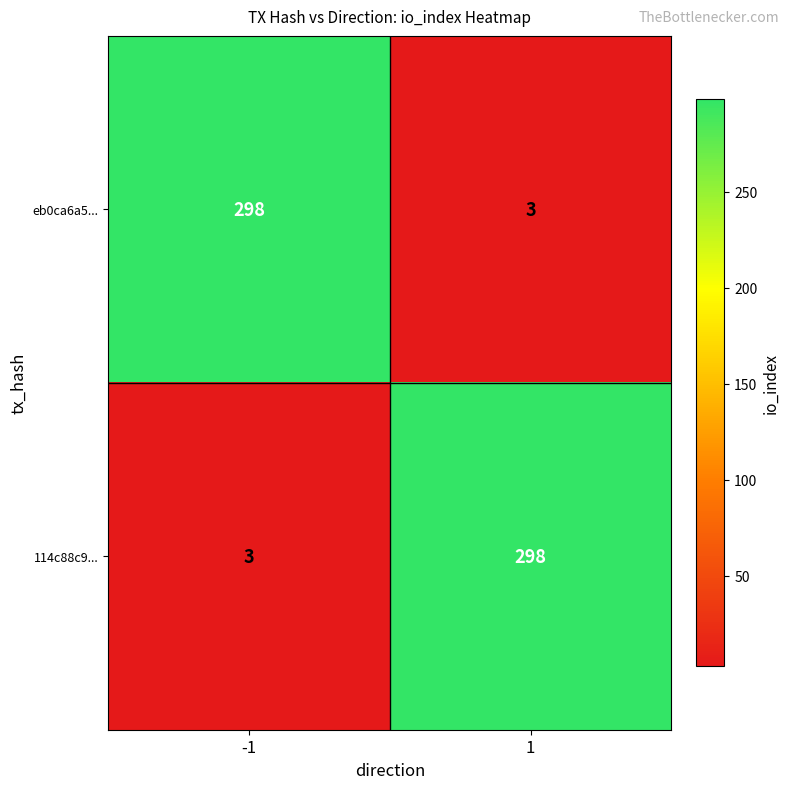

How many data points in 114c88c9... are less than 298?

1